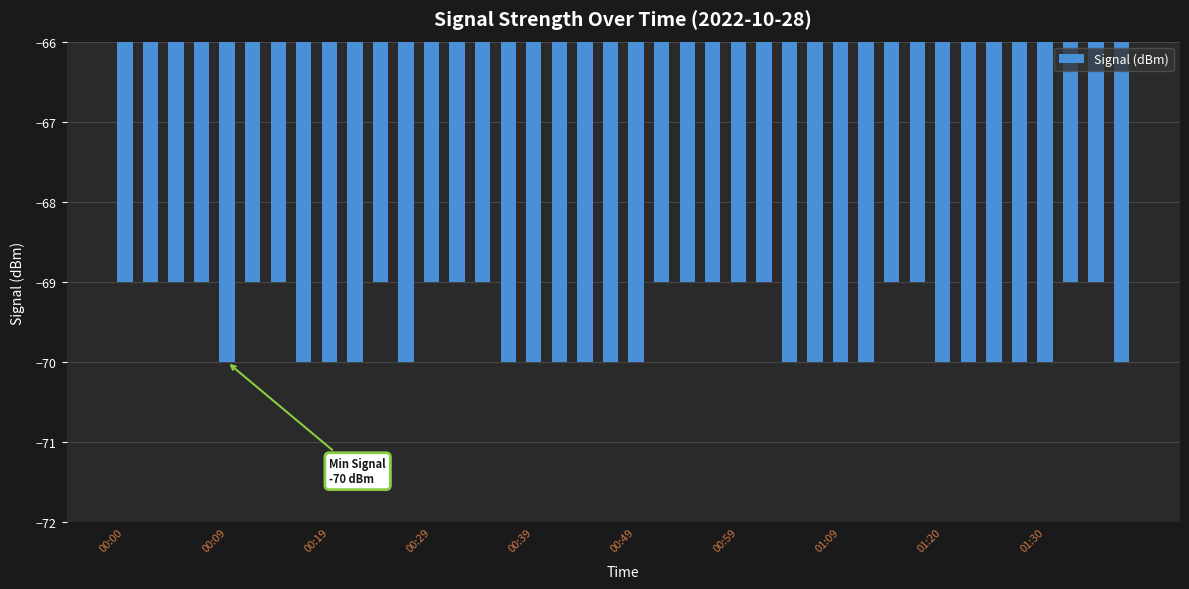

What is the value of the 1st bar from the left?

-69